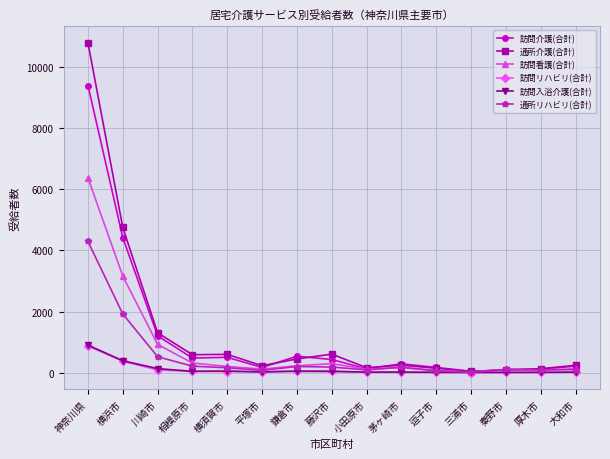

In 通所リハビリ(合計), how many points are higher than both neighbors (excluding endpoints)?

3